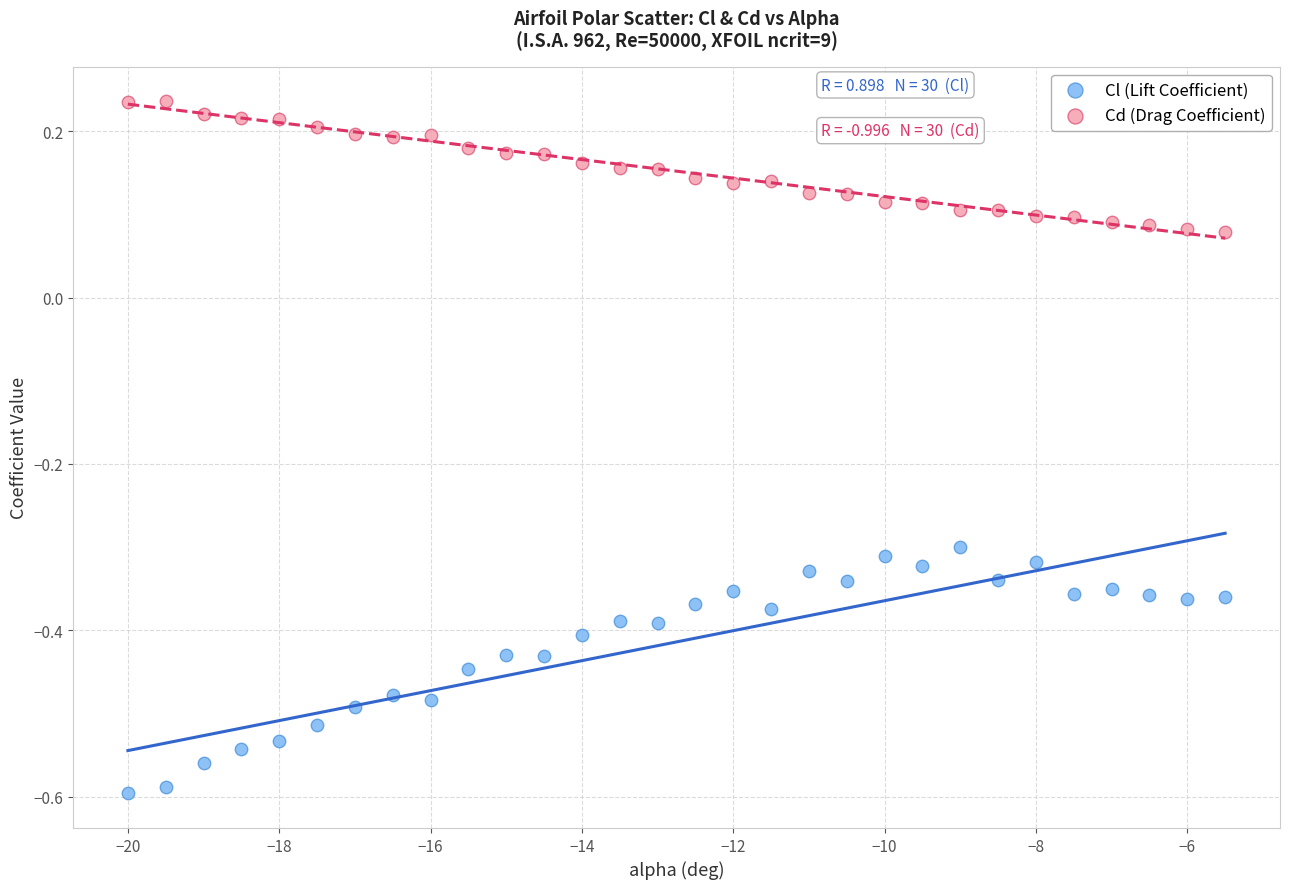

Which series reaches the minimum Y coordinate?

Cl (Lift Coefficient)